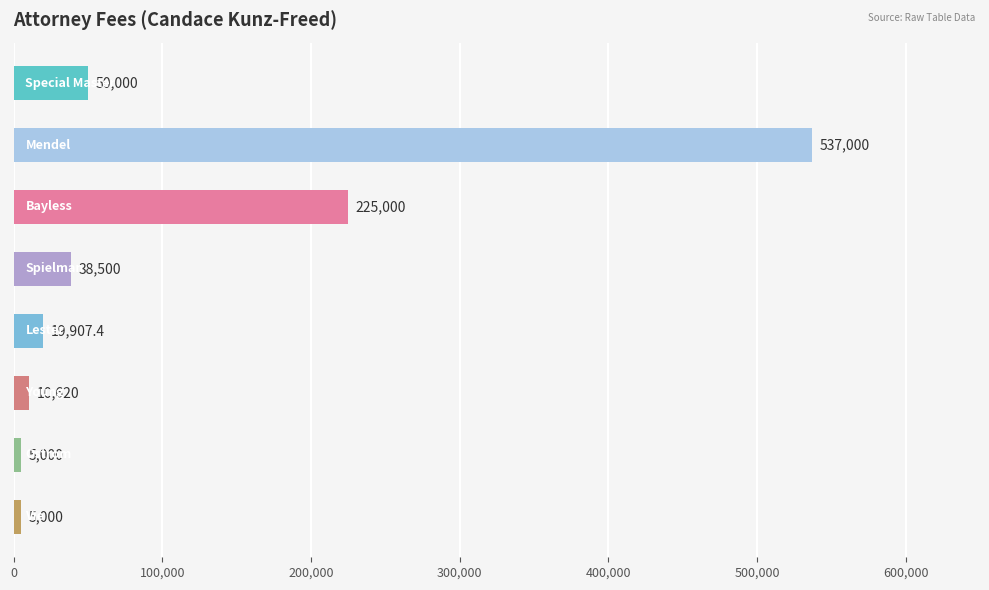

What is the minimum value shown in the chart?

5000.0